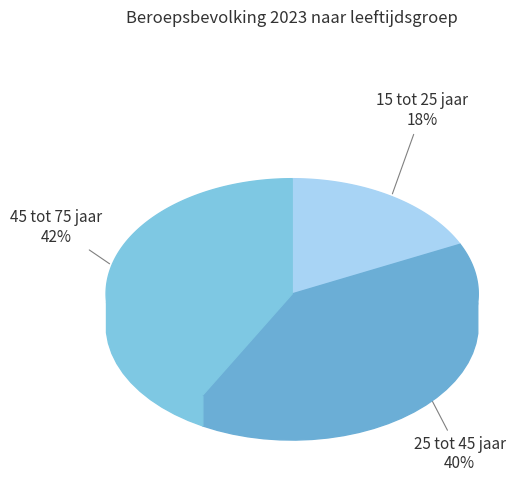

Is 25 tot 45 jaar the majority of the pie?

No